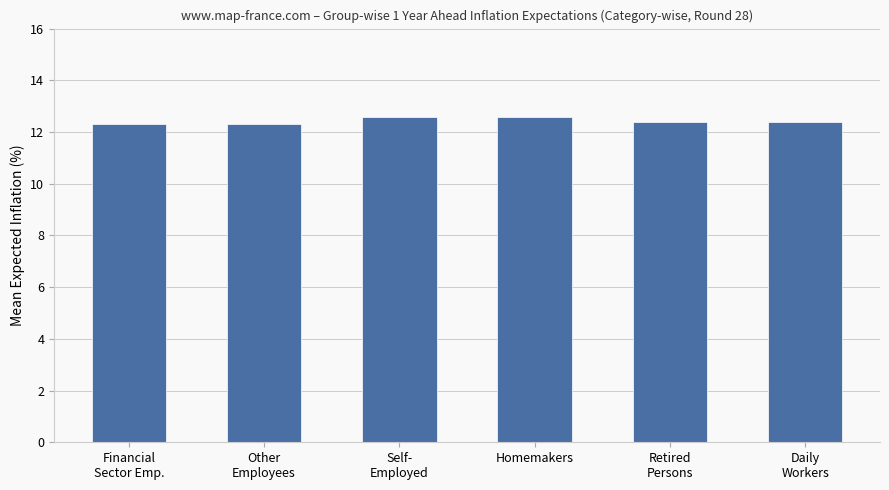

What is the label of the 1st bar from the right?

Daily
Workers